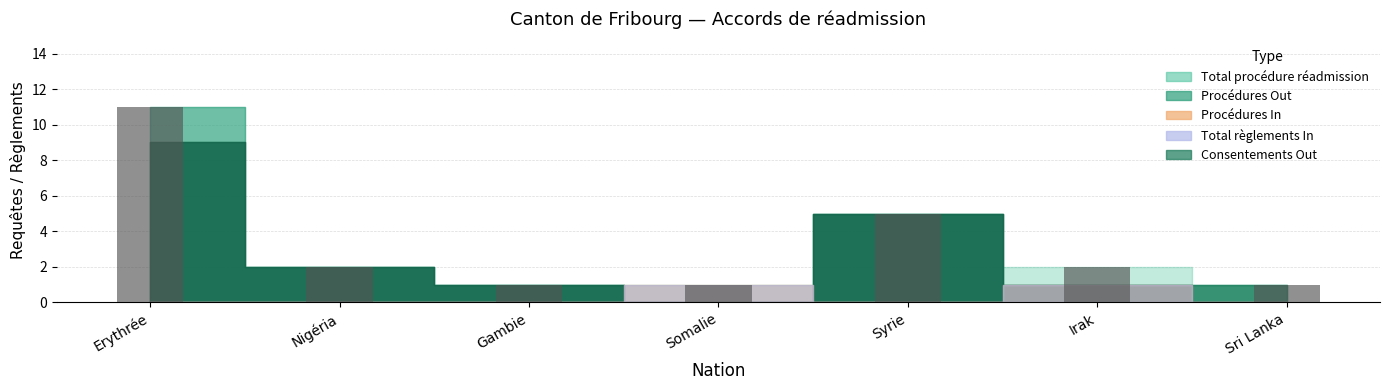

How many distinct data groups are displayed?

1